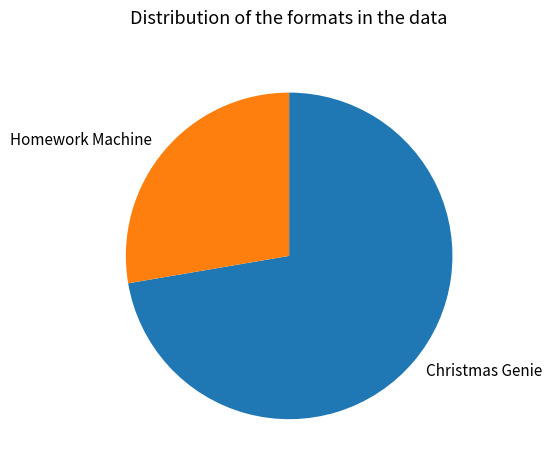

Which category has the smallest portion of the pie?

Homework Machine